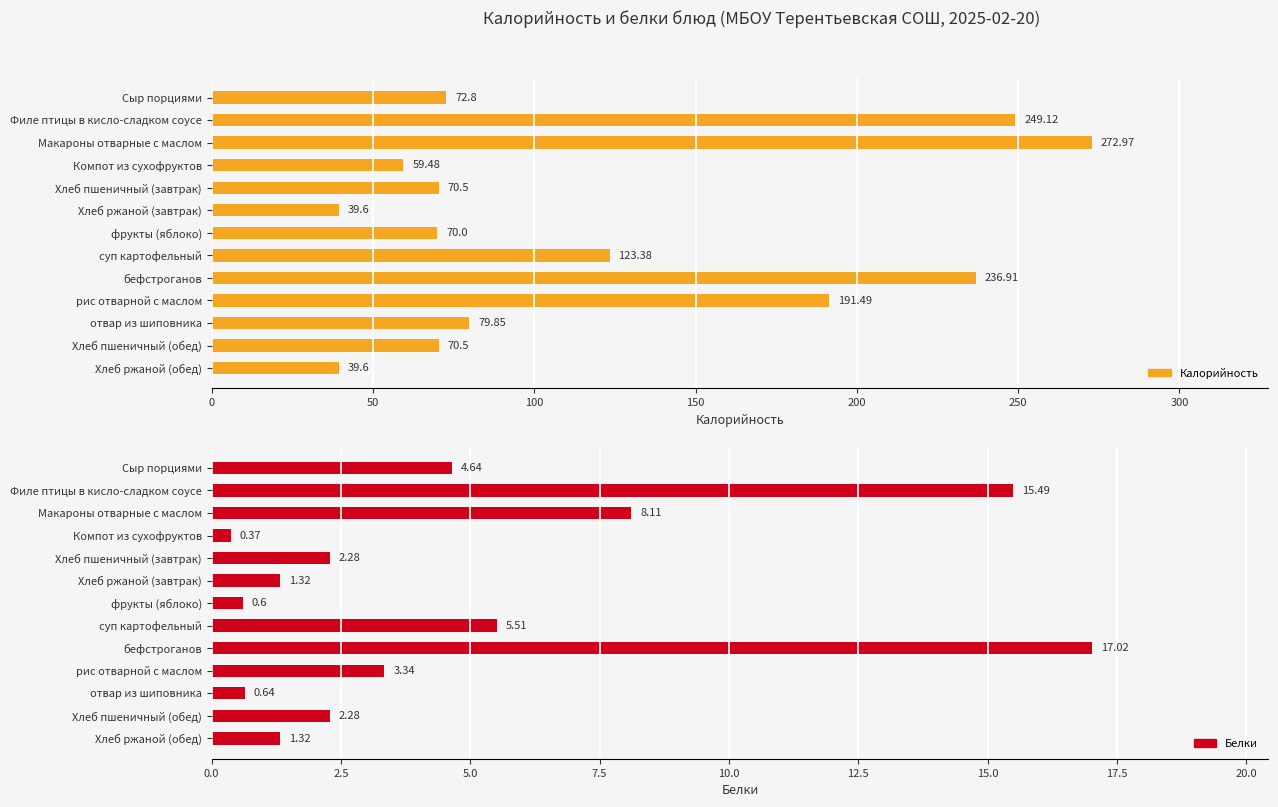

Which series has the largest total across all categories?

Калорийность